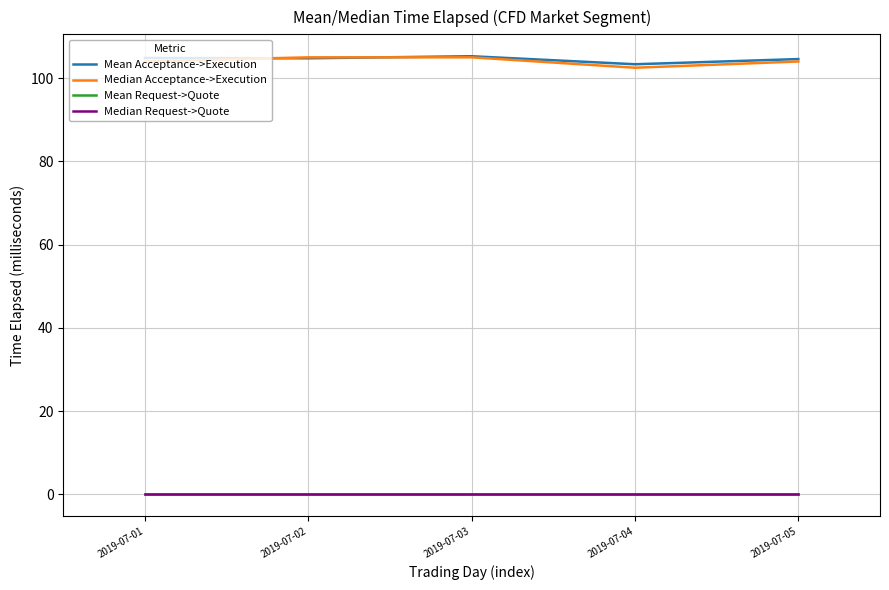

Which label corresponds to the smallest value in the chart?

2019-07-01